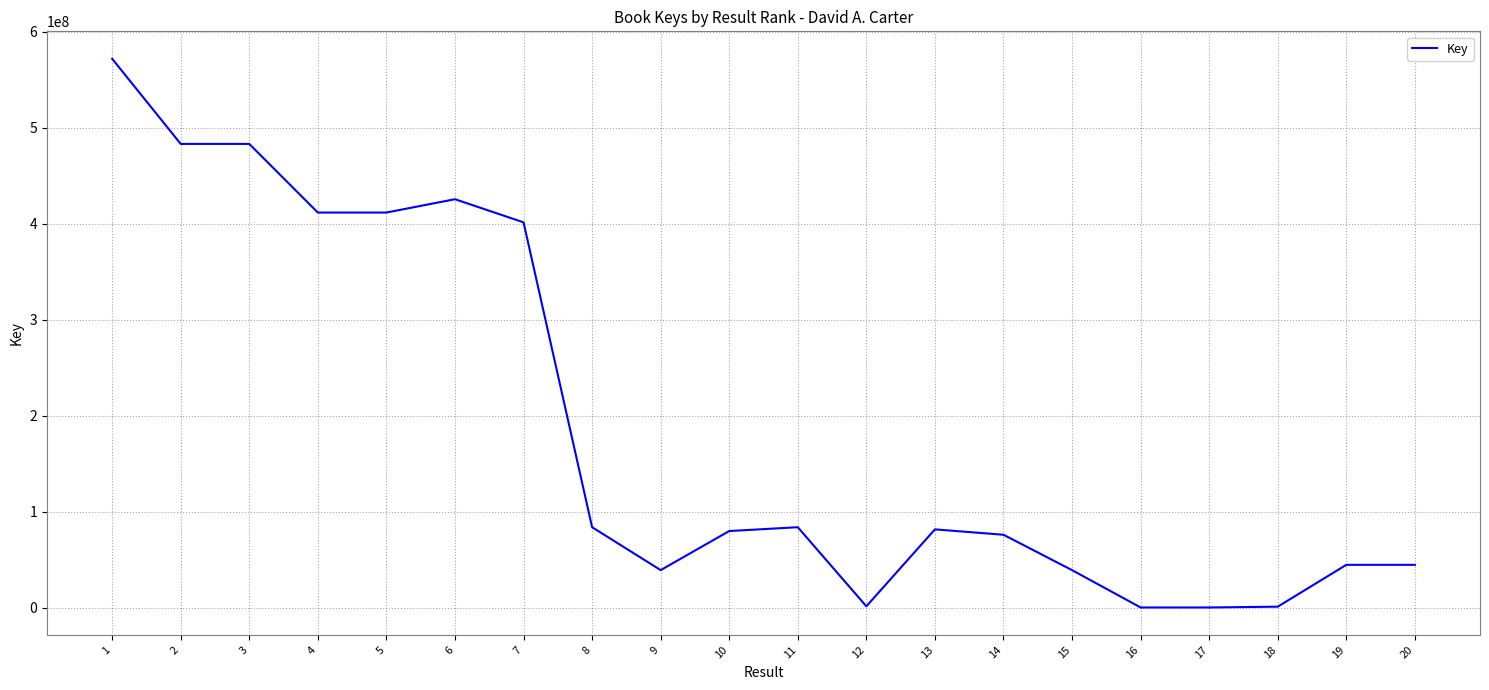

The value at 13 is 81654217. True or false?

True